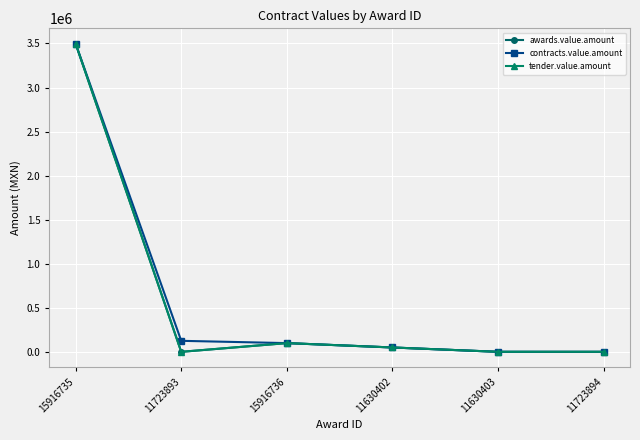

Reading right to left, what are all the values shown in this chart?

awards.value.amount: 827.4	1000.0	50200.0	99841.2	827.4	3497143.6
contracts.value.amount: 827.4	1000.0	50200.0	99841.2	125777.3	3497143.6
tender.value.amount: 827.4	1000.0	50200.0	99841.2	827.4	3497143.6